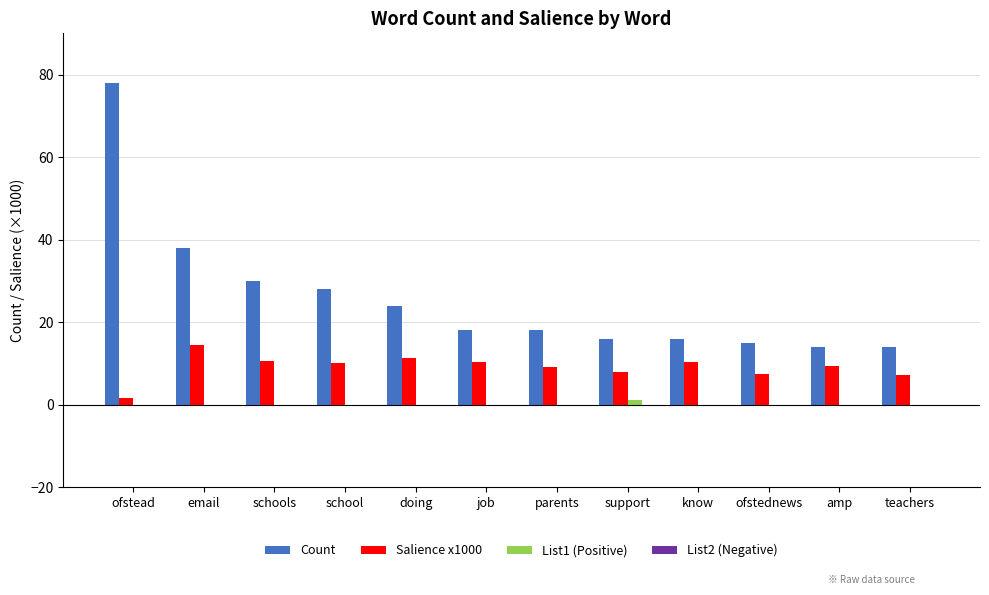

The Count series shows 137.7 at ofstead. True or false?

False